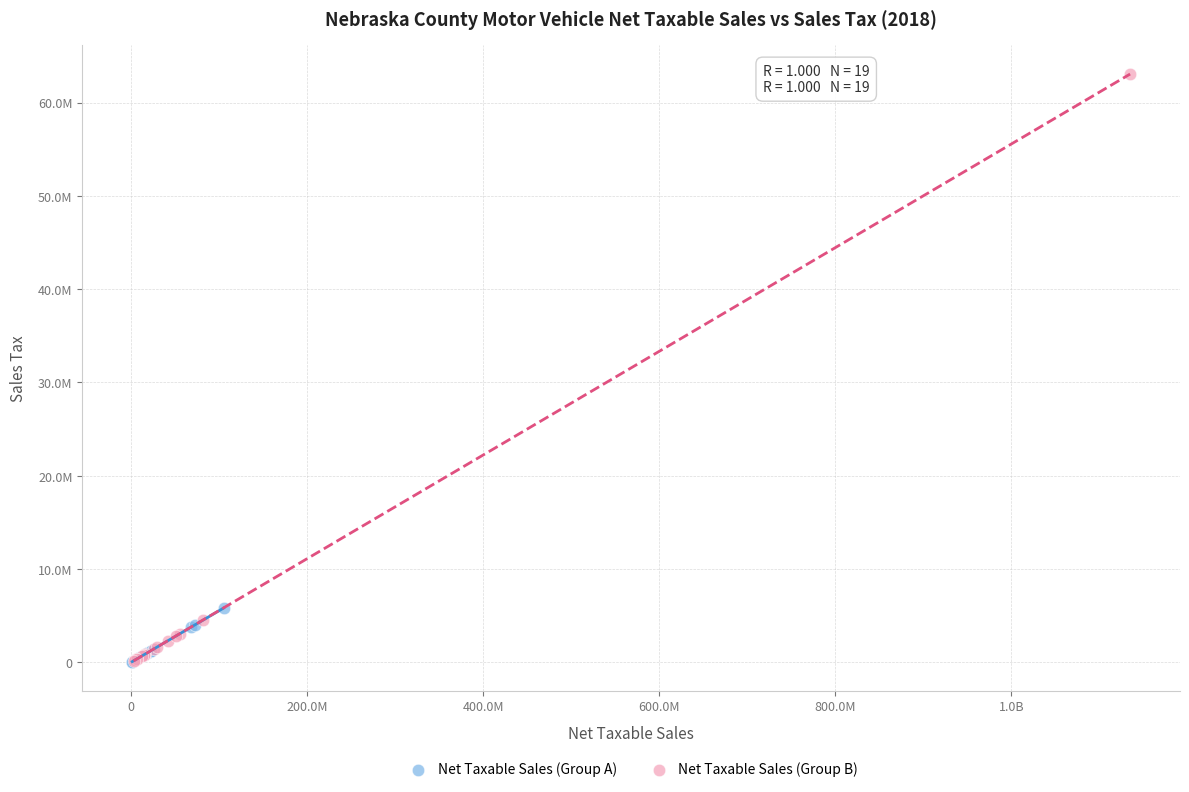

What are all the series names shown in the legend?

Net Taxable Sales (Group A), Net Taxable Sales (Group B)